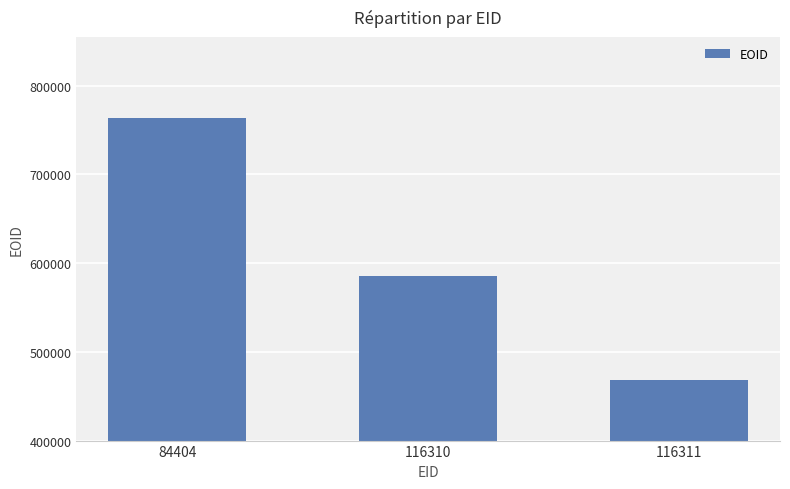

The value at 84404 is 1346772. True or false?

False